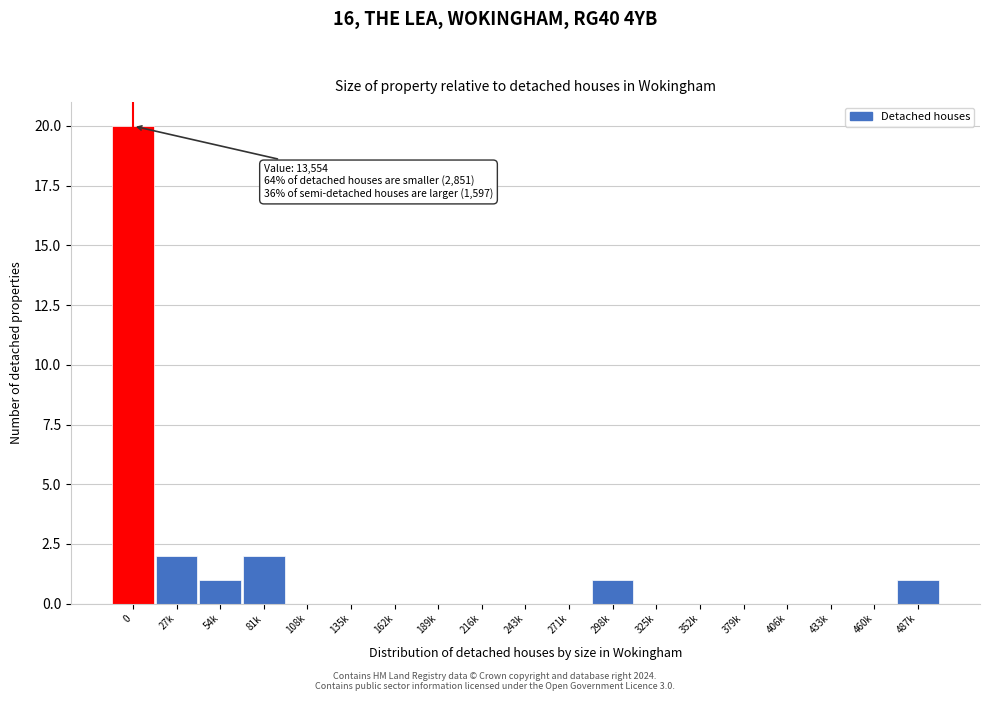

Reading left to right, what are all the values shown in this chart?

0=20	27k=2	54k=1	81k=2	108k=0	135k=0	162k=0	189k=0	216k=0	243k=0	271k=0	298k=1	325k=0	352k=0	379k=0	406k=0	433k=0	460k=0	487k=1